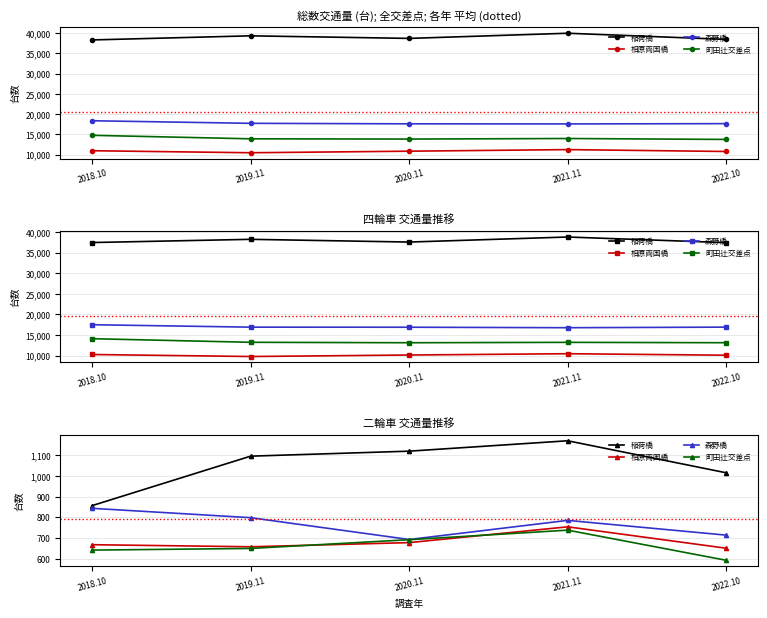

How many lines are shown in the chart?

4